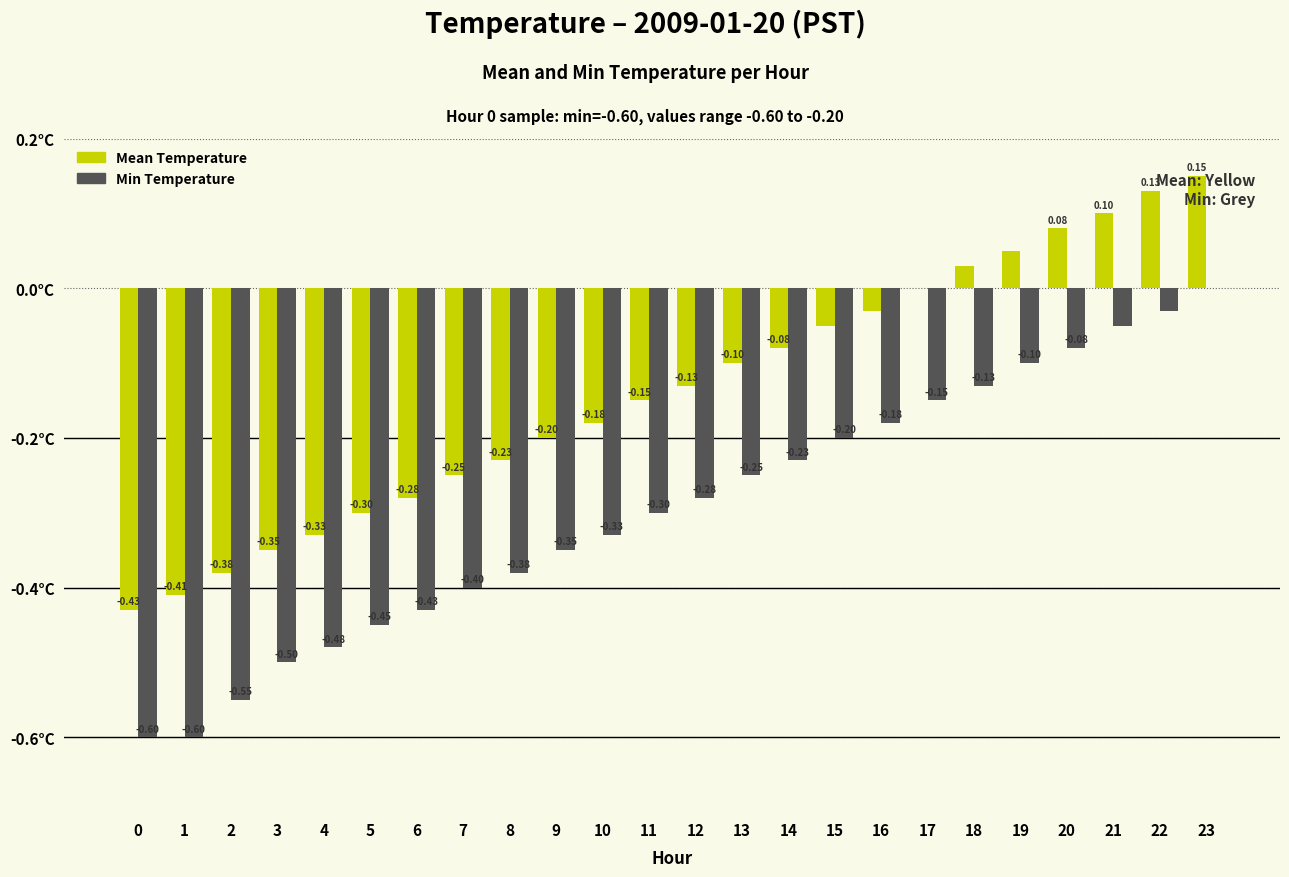

Which series has the largest total across all categories?

Mean Temperature